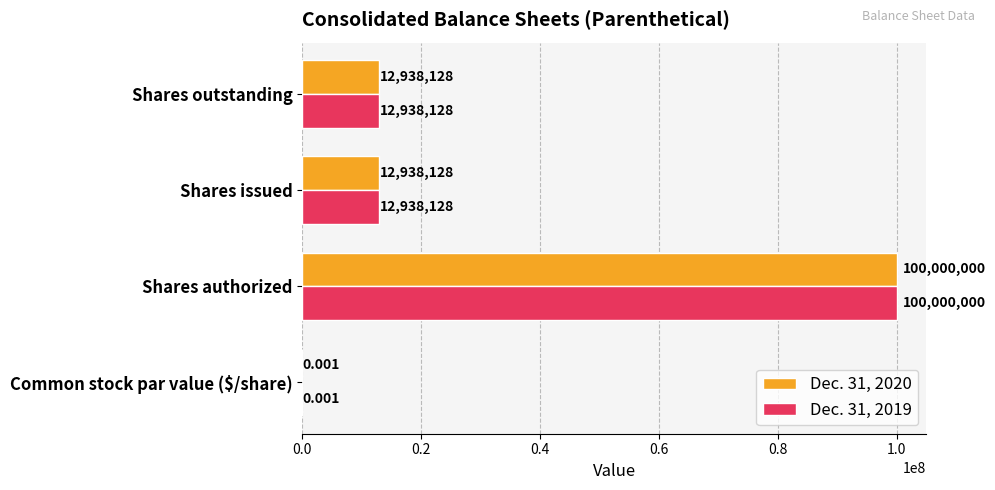

At which category is the sum across all series the highest?

Shares authorized